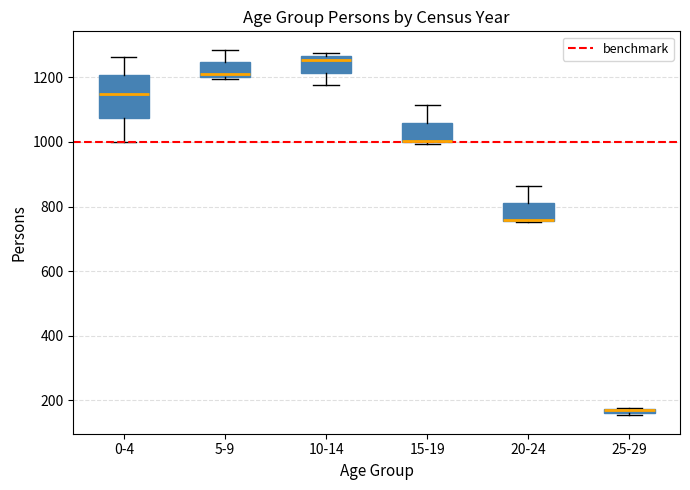

Where does the upper whisker of the box for 5-9 end on the y-axis? The values are not printed on the chart, so give them approximately, as read against the axis.

1280